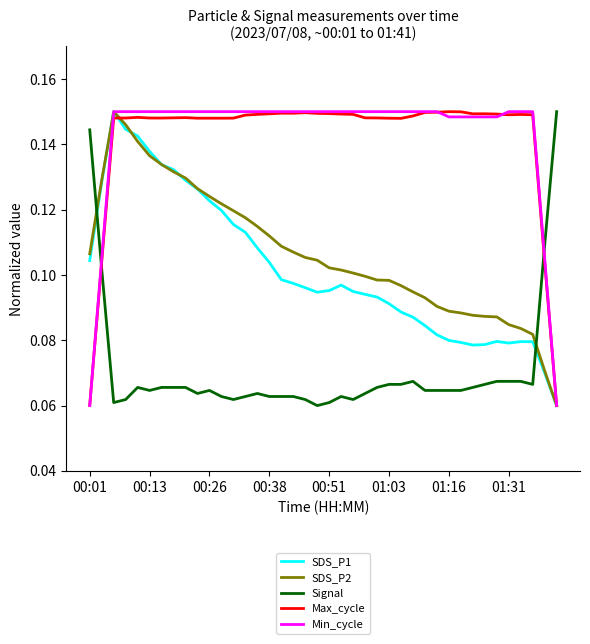

How many times do SDS_P1 and Signal cross each other?

2